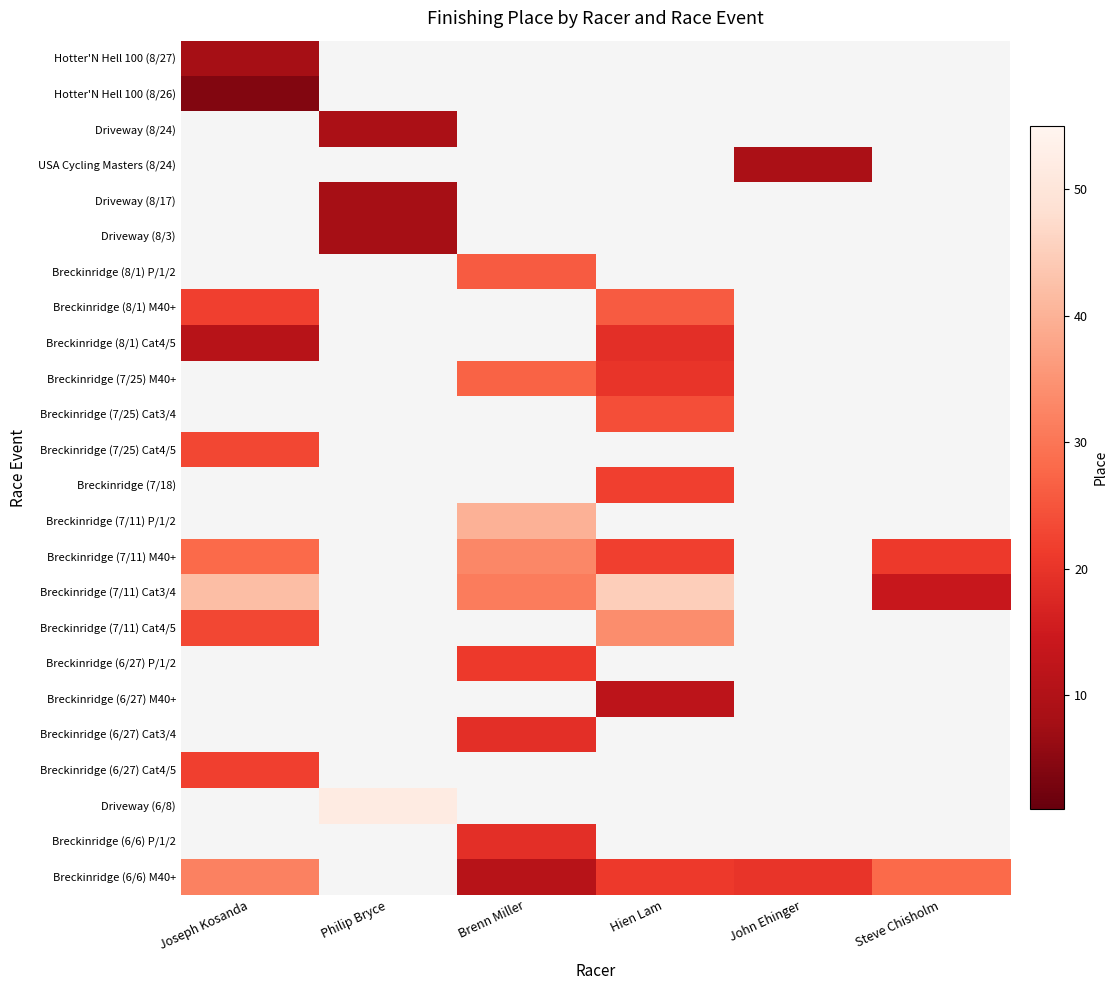

Is the value of Breckinridge (7/25) M40+ at John Ehinger greater than the value of Breckinridge (7/11) Cat4/5 at Philip Bryce?

No